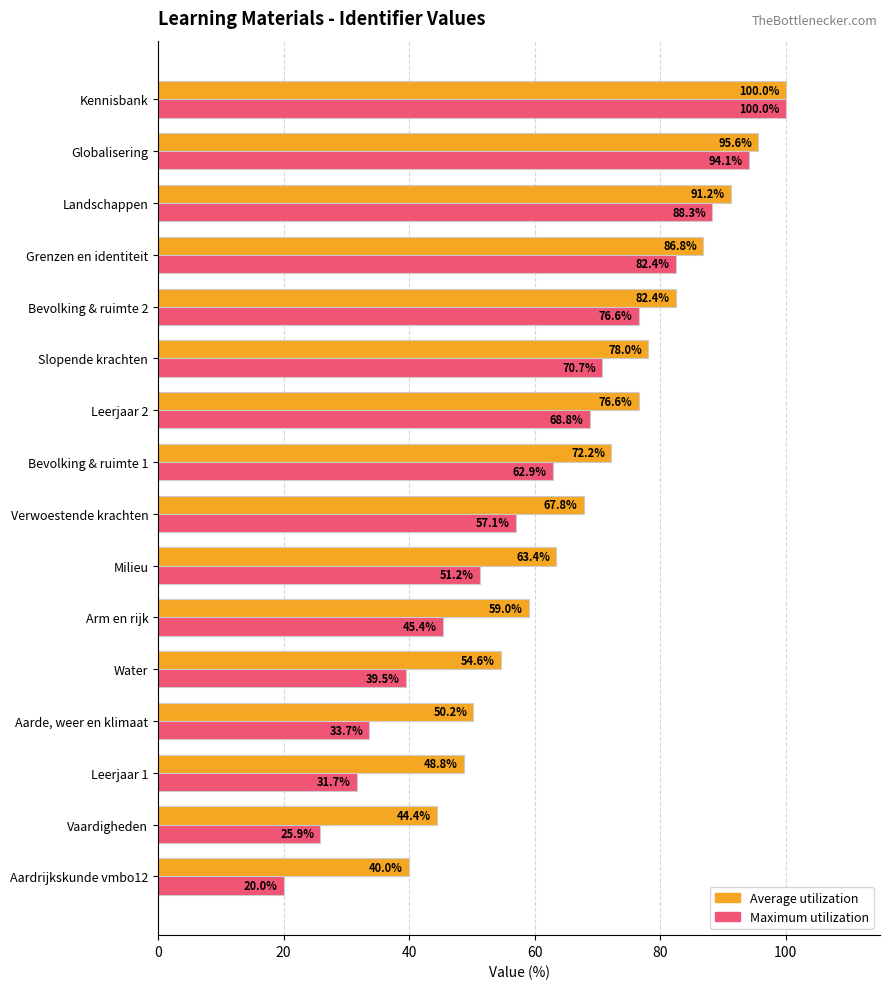

At which category is the sum across all series the highest?

Kennisbank